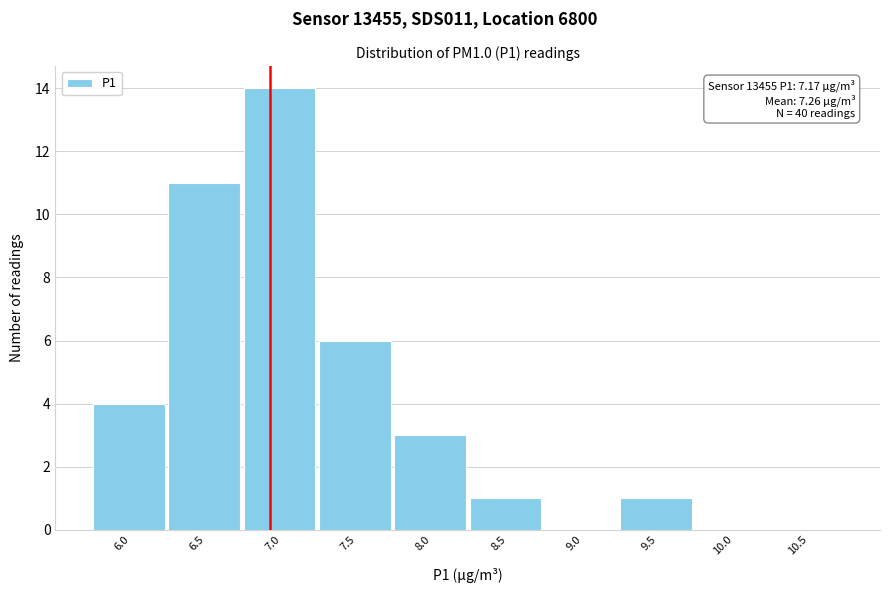

Reading right to left, extract all data points from this chart.

10.5=0	10.0=0	9.5=1	9.0=0	8.5=1	8.0=3	7.5=6	7.0=14	6.5=11	6.0=4